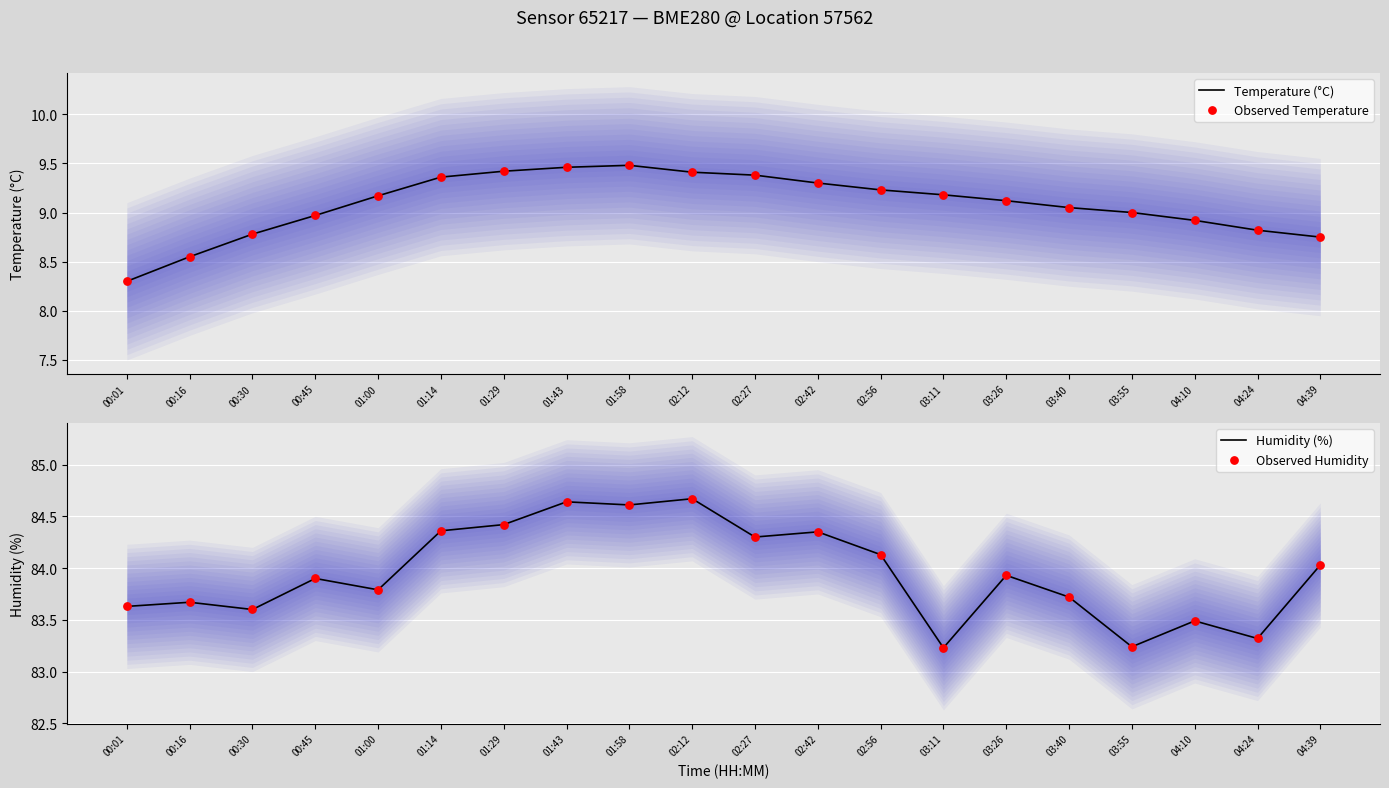

What are all the series names shown in the legend?

Temperature (°C), Observed Temperature, Humidity (%), Observed Humidity